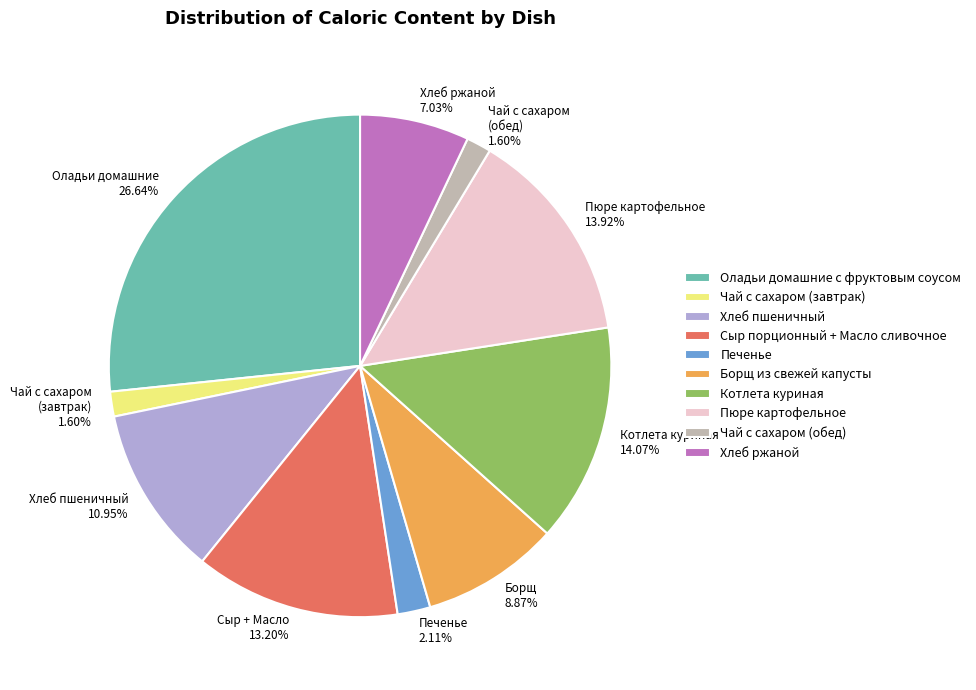

The Чай с сахаром (завтрак) slice represents 8% of the pie. True or false?

False